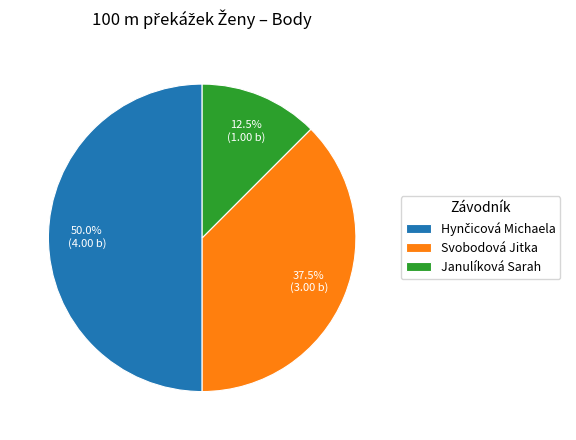

Approximately how many times larger is the value at Svobodová Jitka compared to Janulíková Sarah?

3.0